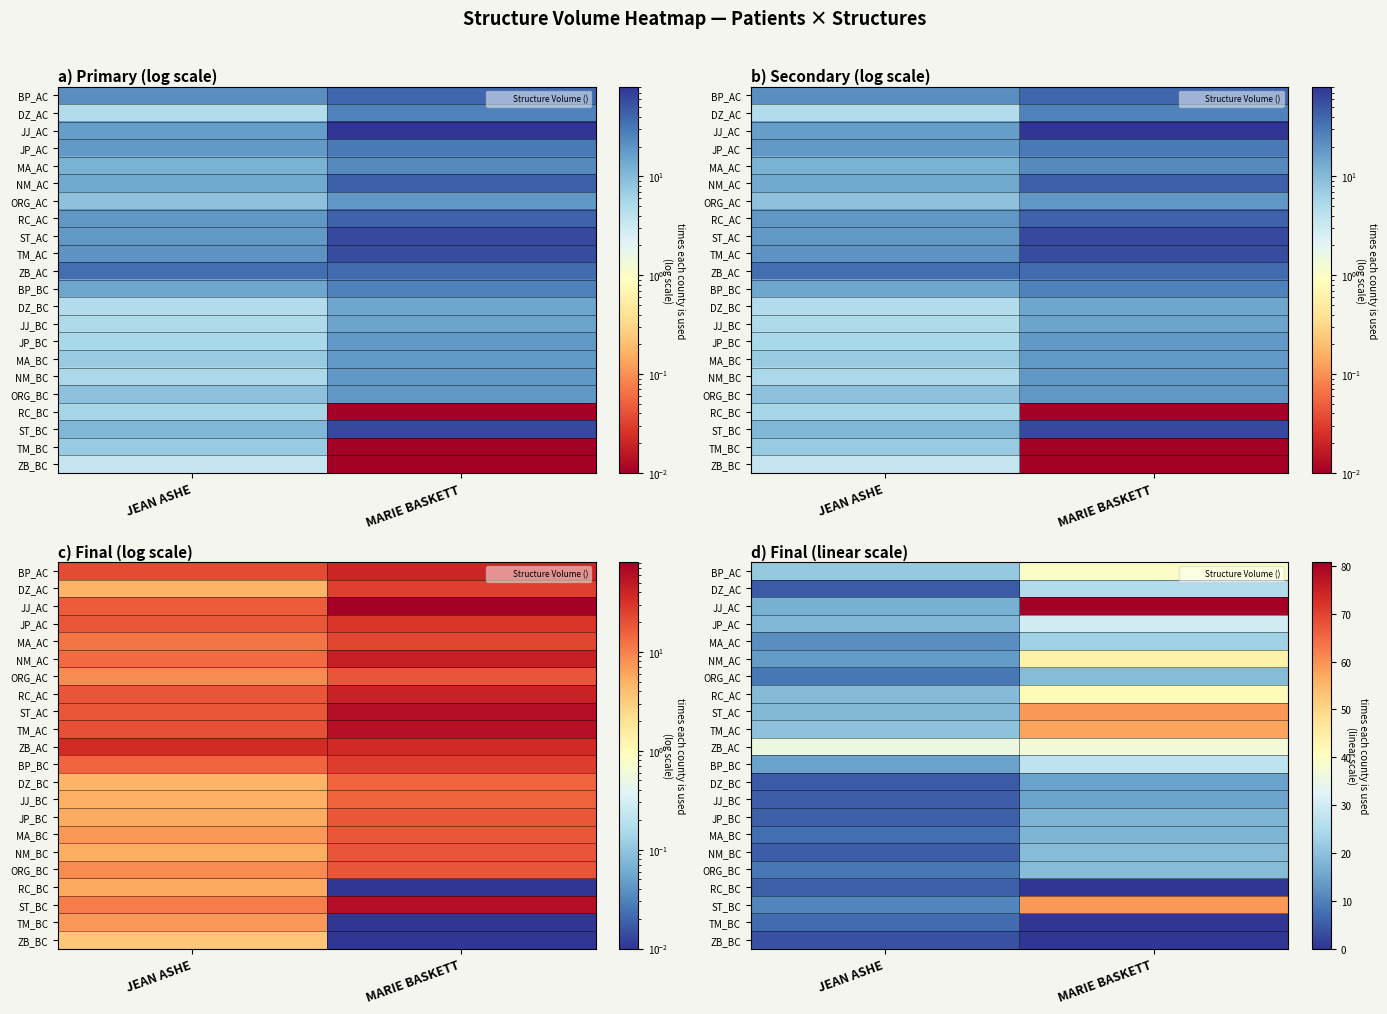

At which label does MA_BC first exceed 17?

MARIE BASKETT